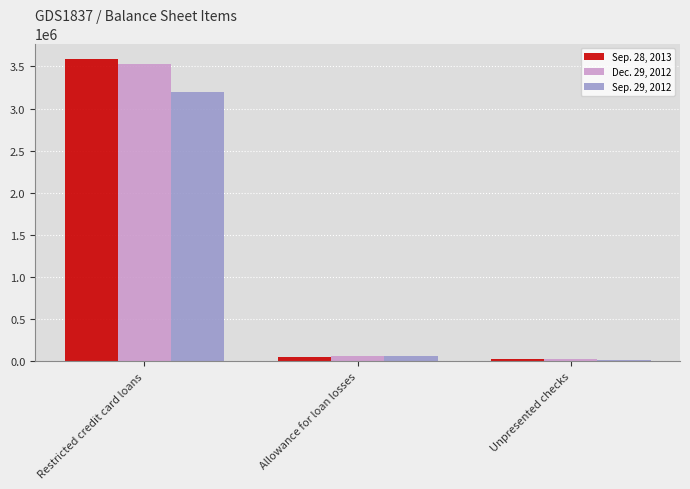

At which label does Sep. 28, 2013 first exceed 57370?

Restricted credit card loans